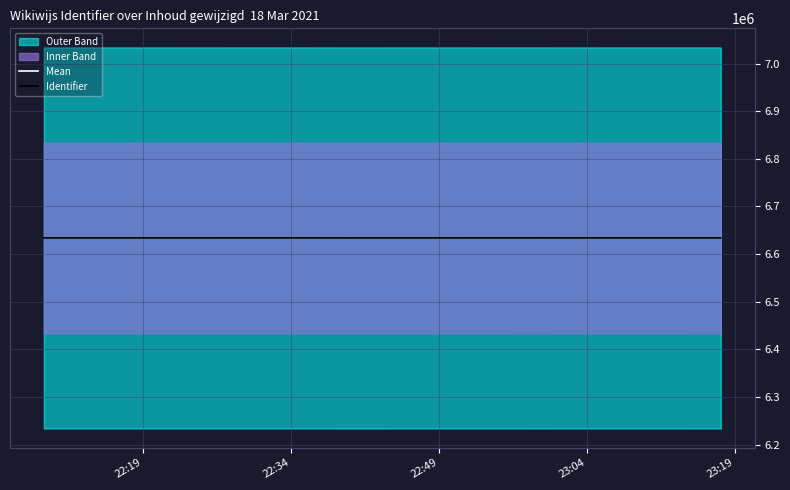

What is the label of the 5th point from the left?

23:19